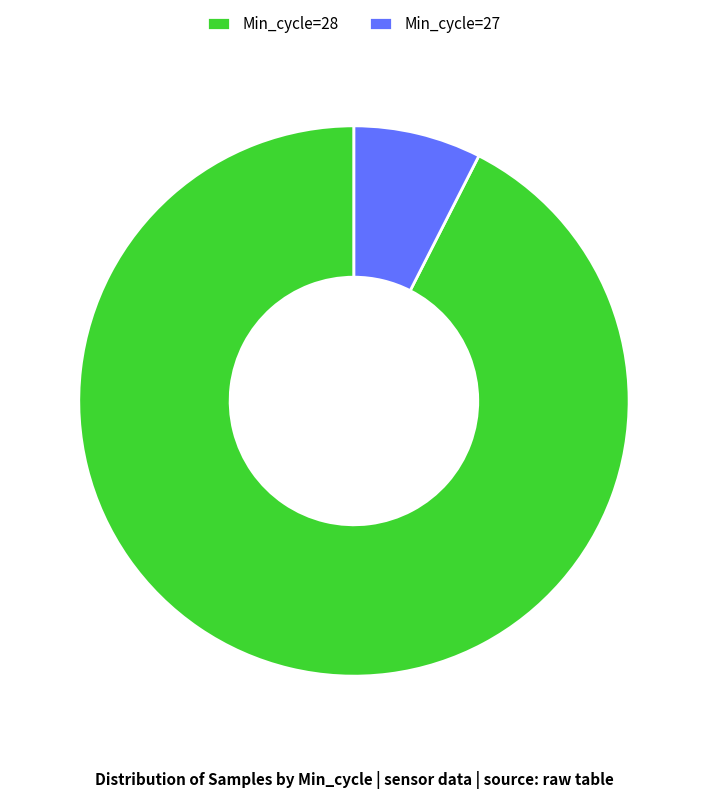

What is the largest slice in the pie chart?

Min_cycle=28